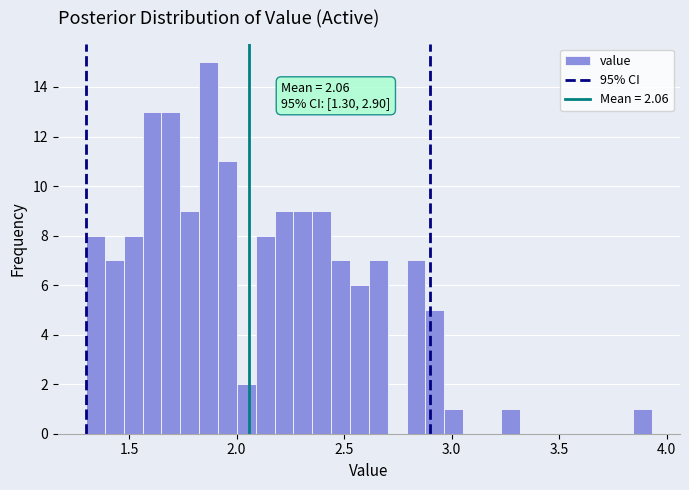

Read against the x-axis, roughly where is the centre of the tallest bar?

1.85